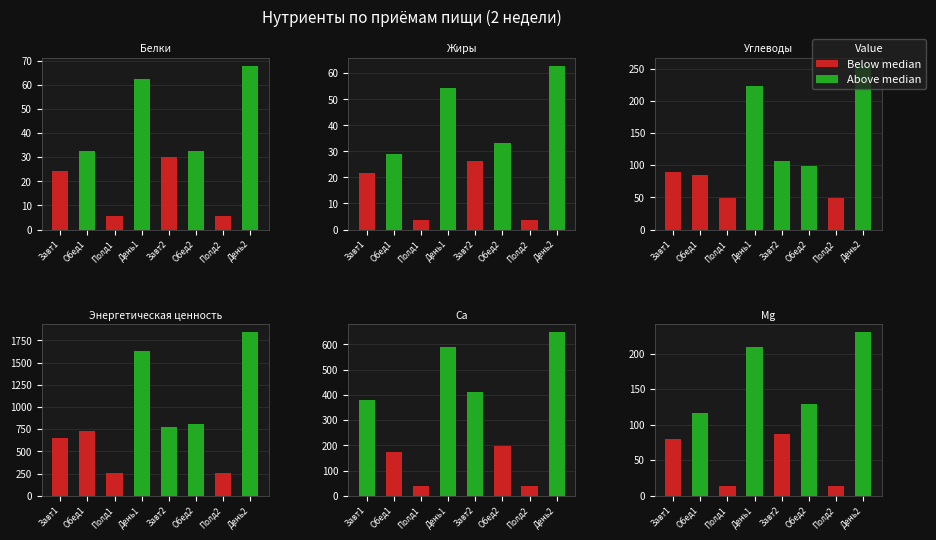

At День2, list the series in order from smallest to largest.

Жиры, Белки, Mg, Углеводы, Ca, Энергетическая ценность